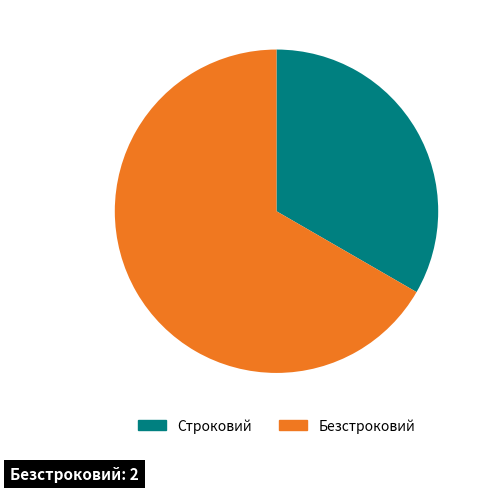

Is Строковий the majority of the pie?

No